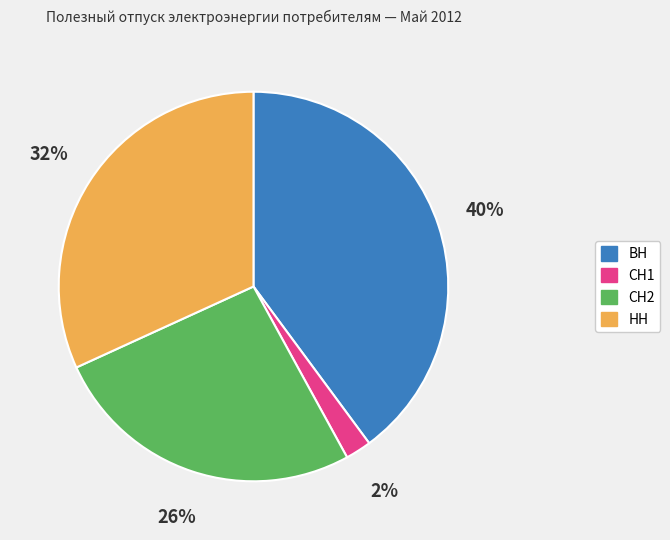

Which slice is the smallest?

СН1